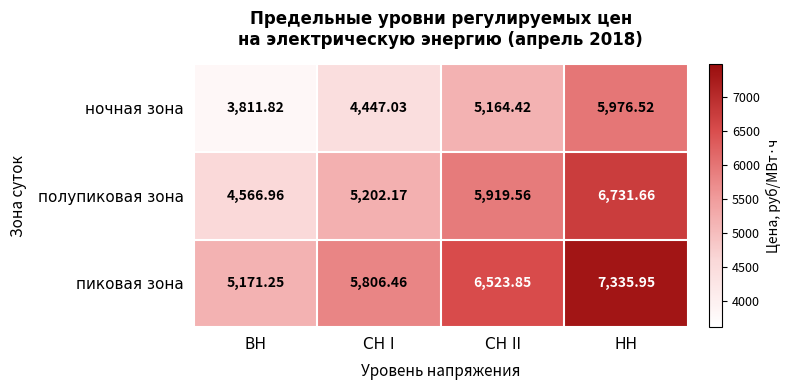

Where is пиковая зона nearest to the value 6253?

СН II